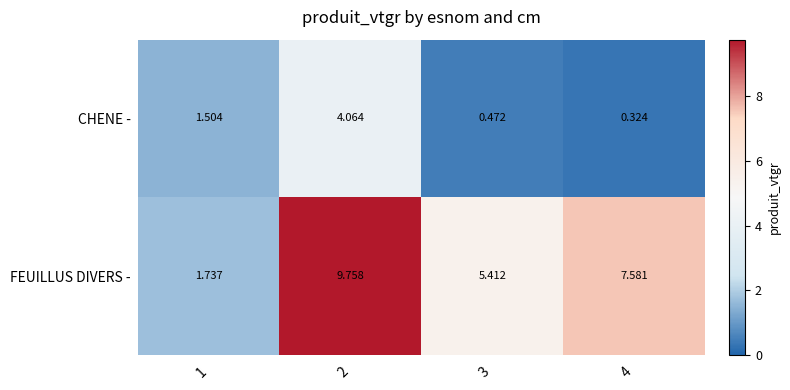

At which category is the sum across all series the highest?

2